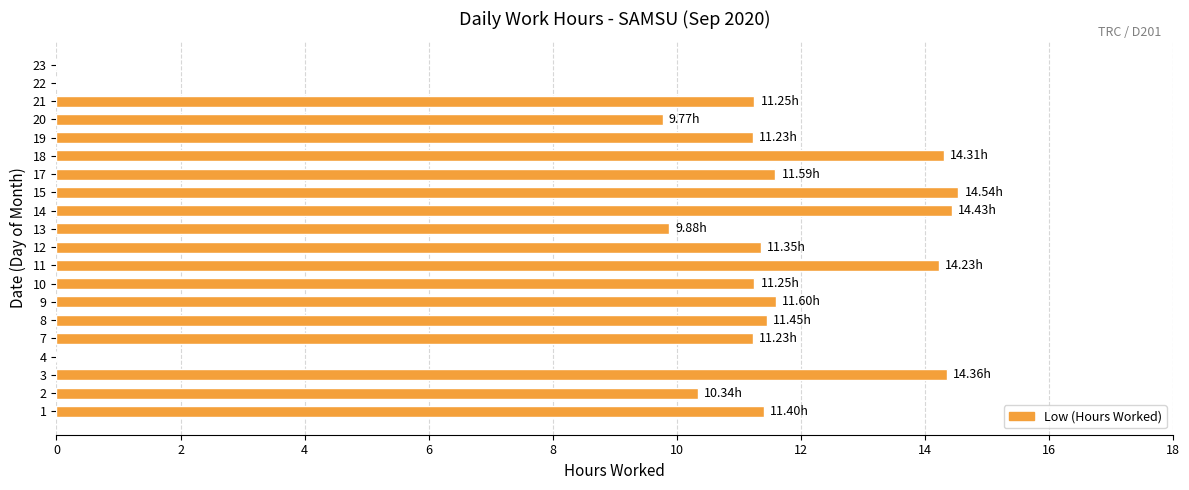

What is the change in value from 2 to 3?

+4.0